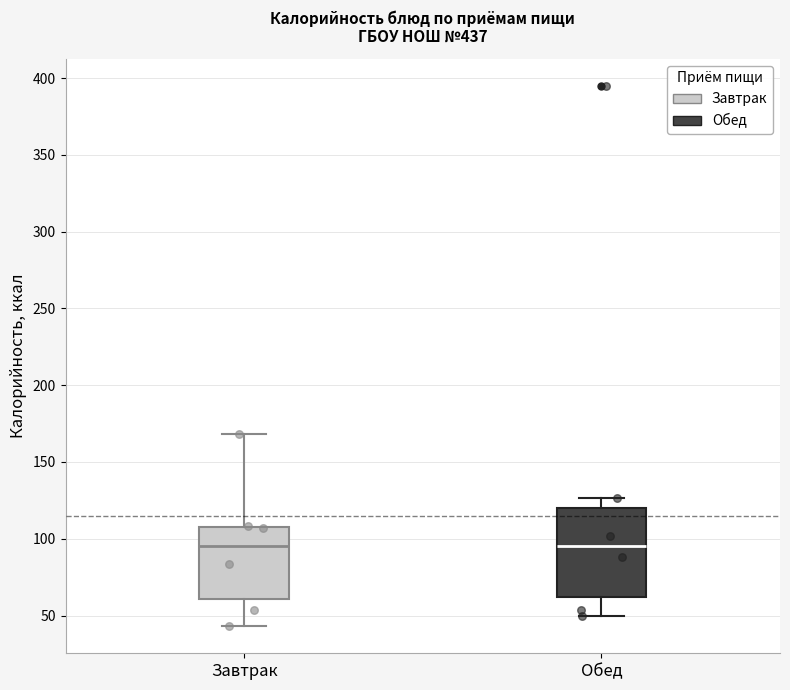

Reading left to right, read every box against the y-axis: the position of its median line, the range the box covers, and the ends of its whiskers. The values are not printed on the chart, so give them approximately, as read against the axis.

Завтрак: median 95, box 60 to 110, whiskers 45 to 170
Обед: median 95, box 60 to 120, whiskers 50 to 125